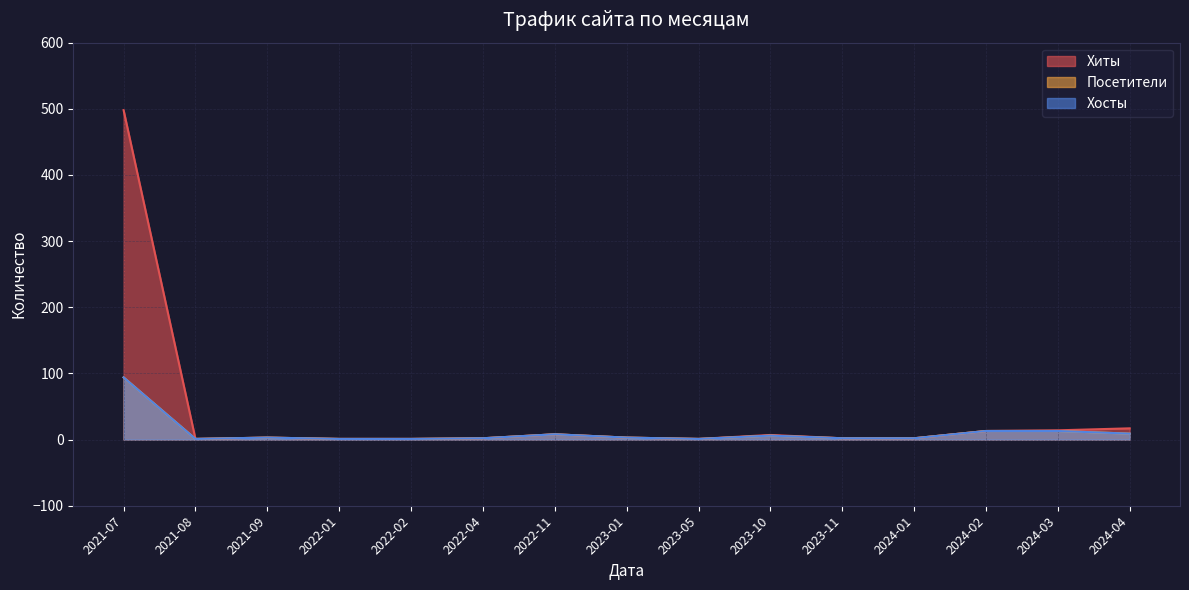

Which series has the largest total across all categories?

Хиты